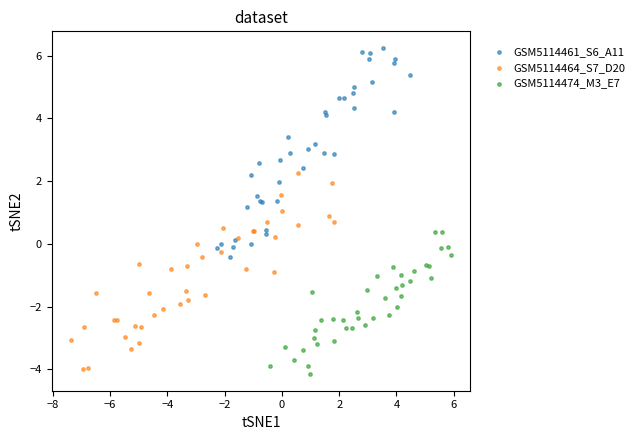

Which series contains the highest Y value?

GSM5114461_S6_A11